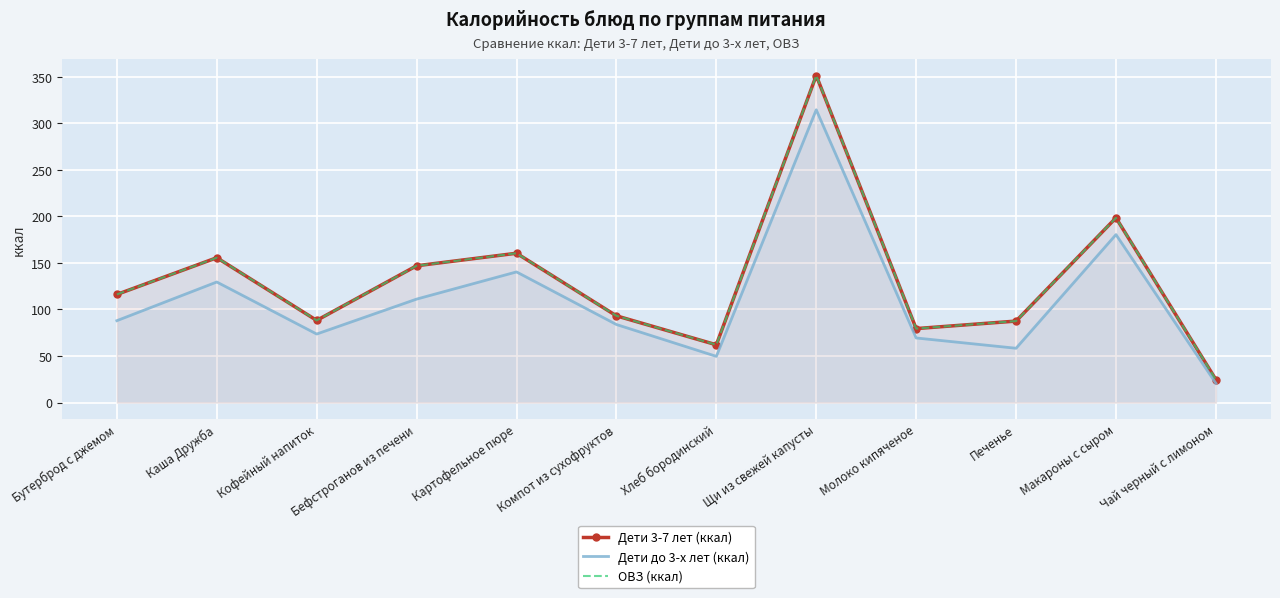

Which category has the highest value across all series?

Щи из свежей капусты